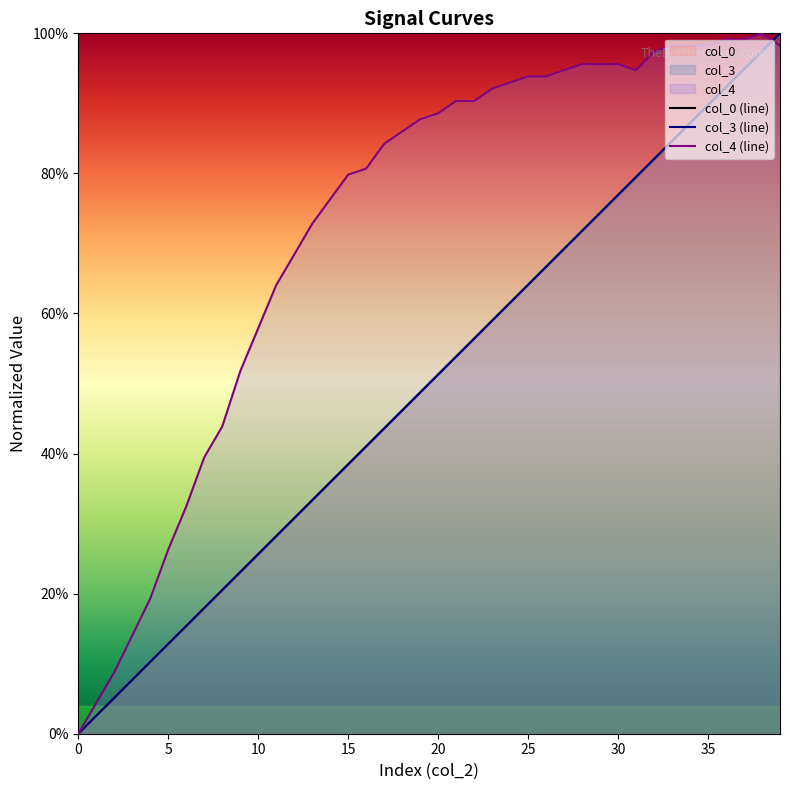

What is the difference between the maximum and minimum values in the col_3 (line) series?

1.0